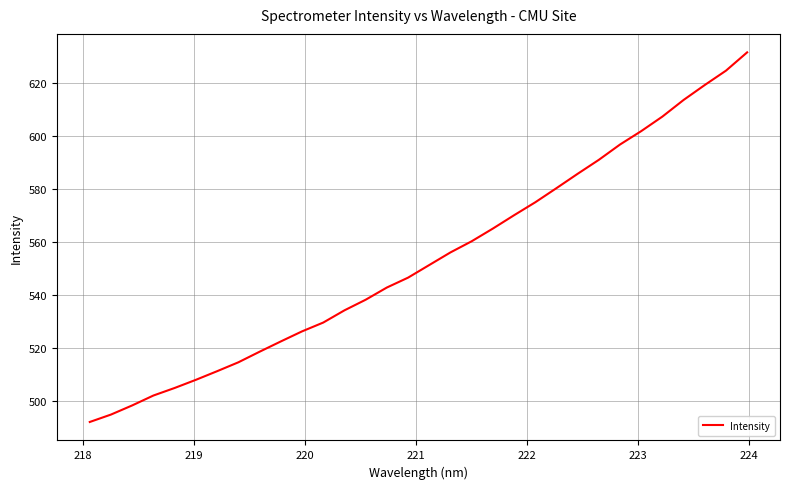

Does the chart have visible grid lines?

Yes